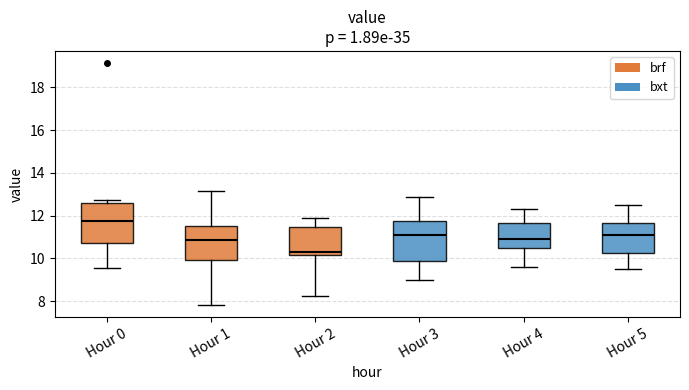

Reading left to right, read every box against the y-axis: the position of its median line, the range the box covers, and the ends of its whiskers. The values are not printed on the chart, so give them approximately, as read against the axis.

Hour 0: median 11.8, box 10.8 to 12.6, whiskers 9.6 to 12.8
Hour 1: median 10.8, box 10.0 to 11.6, whiskers 7.8 to 13.2
Hour 2: median 10.4, box 10.2 to 11.4, whiskers 8.2 to 12.0
Hour 3: median 11.2, box 9.8 to 11.8, whiskers 9.0 to 12.8
Hour 4: median 11.0, box 10.6 to 11.6, whiskers 9.6 to 12.4
Hour 5: median 11.2, box 10.2 to 11.6, whiskers 9.6 to 12.6